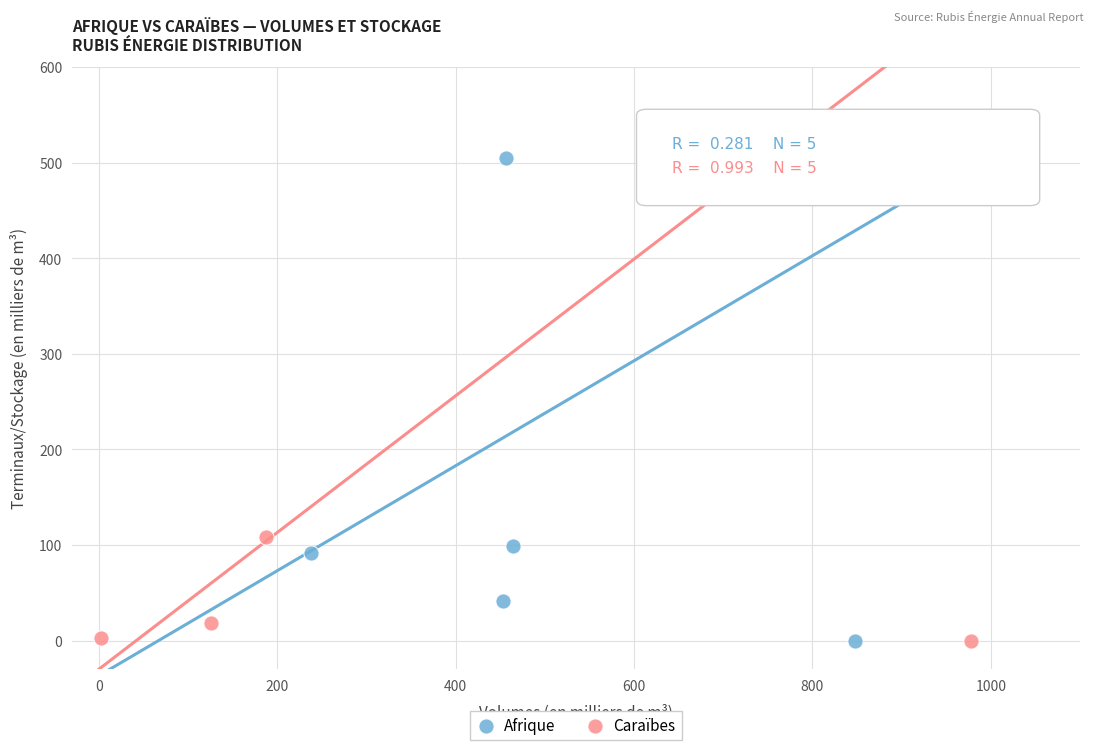

Which series reaches the maximum Y coordinate?

Caraïbes